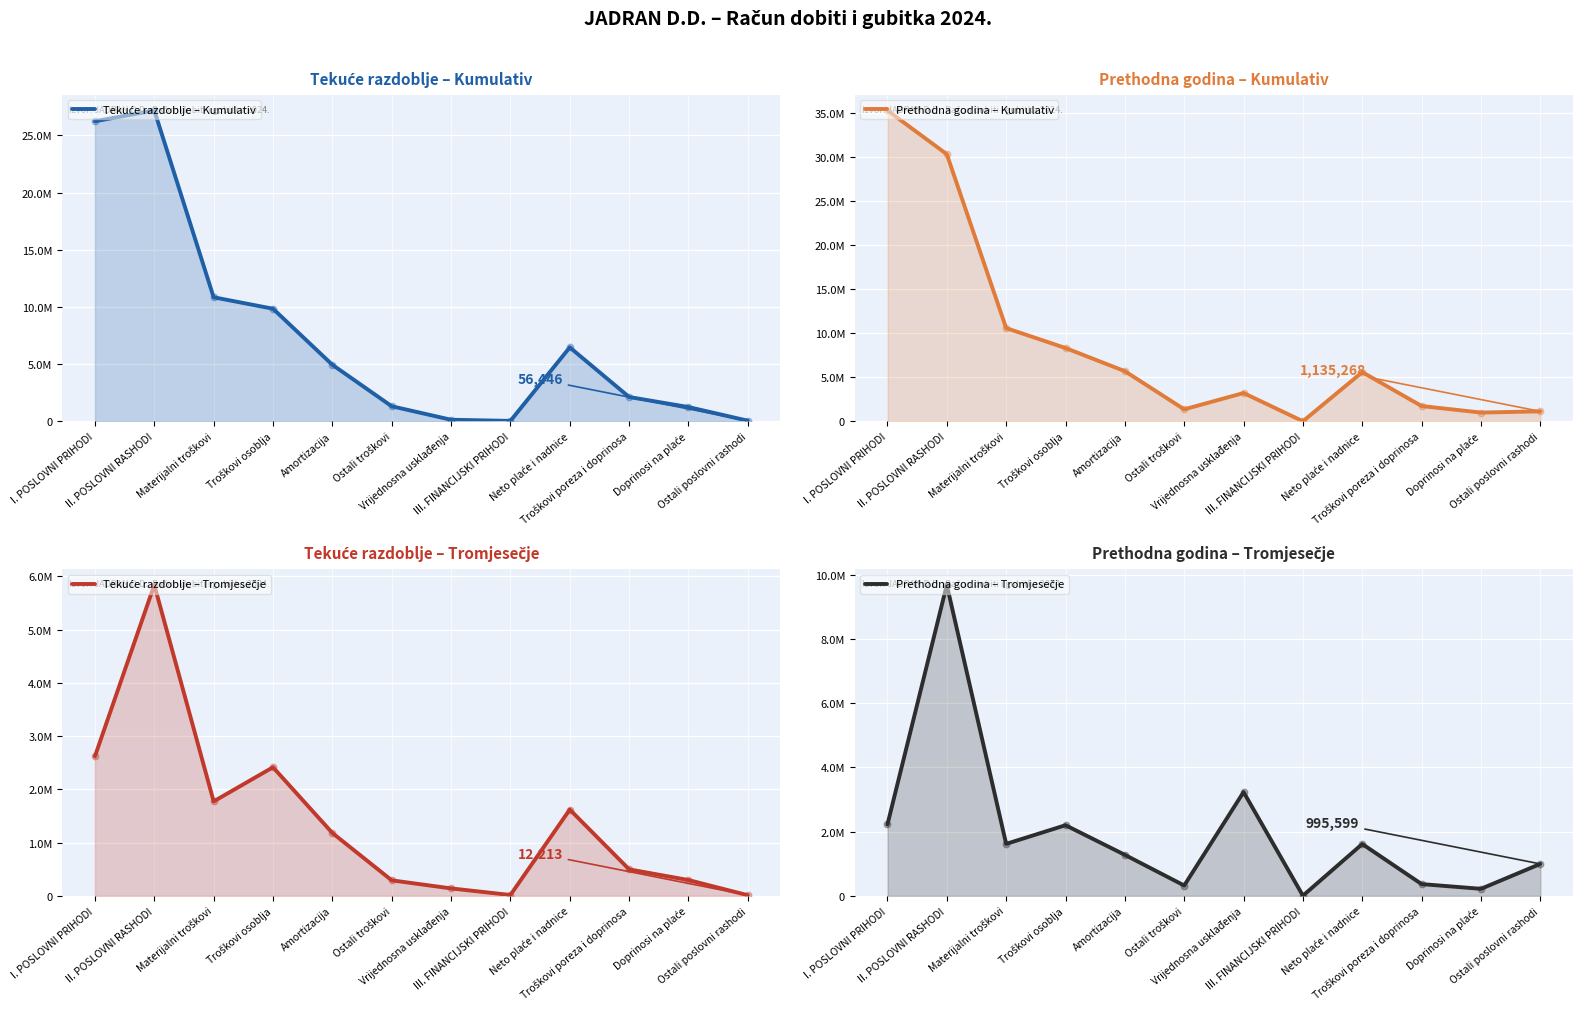

Which series contains the highest Y value?

Prethodna godina – Kumulativ